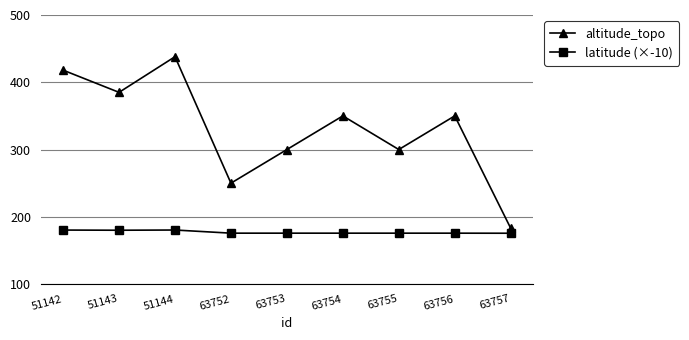

Which series has the largest range (max minus min)?

altitude_topo